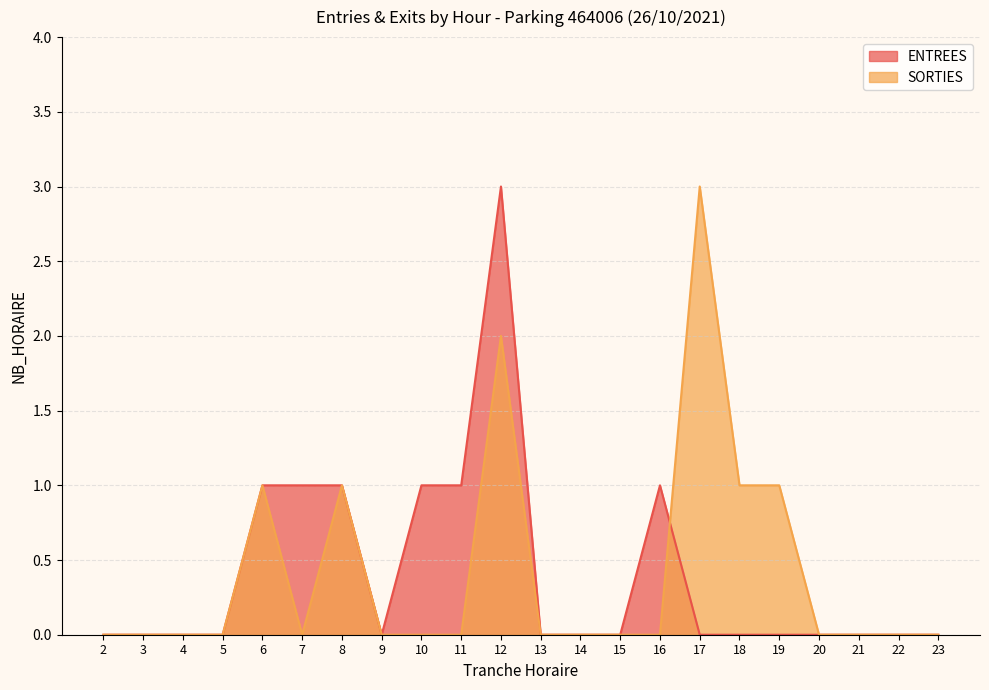

What are all the series names shown in the legend?

ENTREES, SORTIES